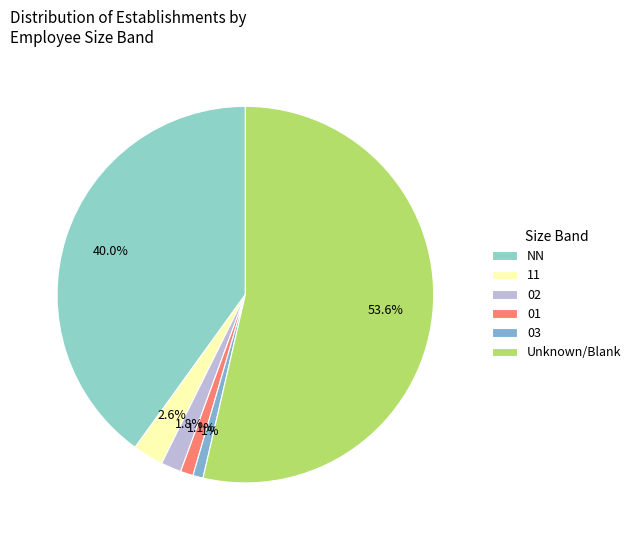

How many segments does this pie chart have?

6